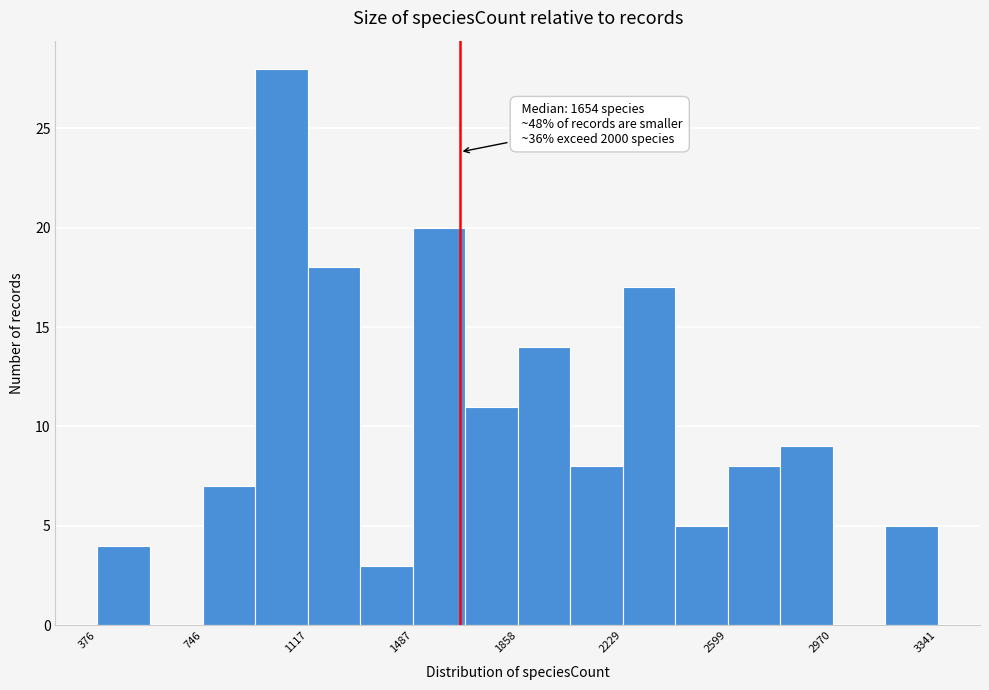

Around what value on the x-axis is the tallest bar? Give the approximate position of its centre, as read against the axis.

1000